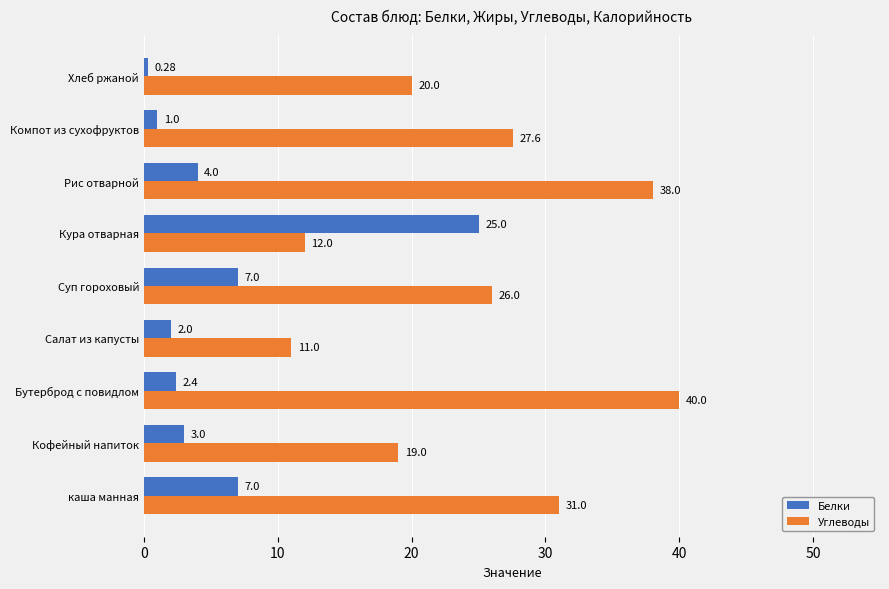

List the series in order of their overall mean, highest first.

Углеводы, Белки